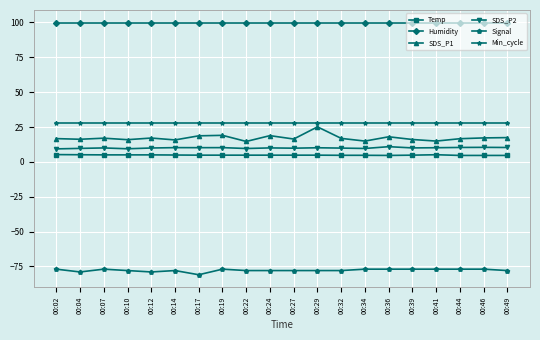

What is the value of the Temp point at the 18th from the left?

4.6